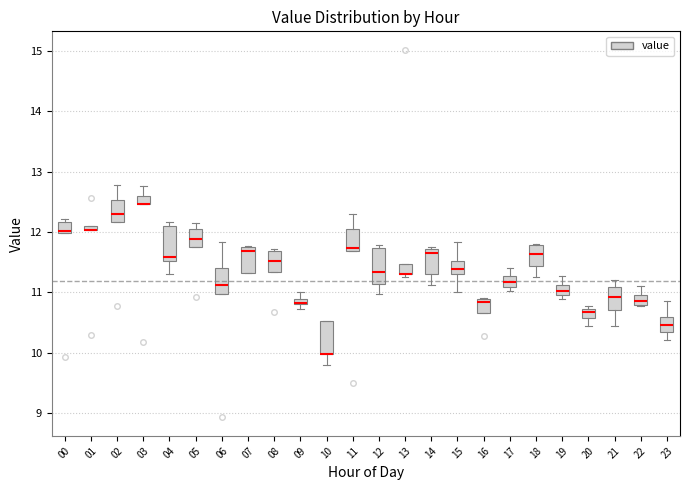

Where is the upper edge of the box at x = 17 on the y-axis? The values are not printed on the chart, so give them approximately, as read against the axis.

11.3